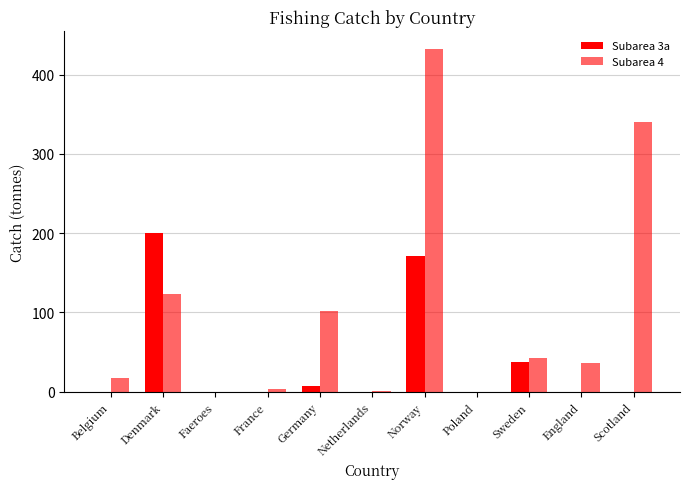

What is the spread (max minus min) of values at Netherlands?

1.0